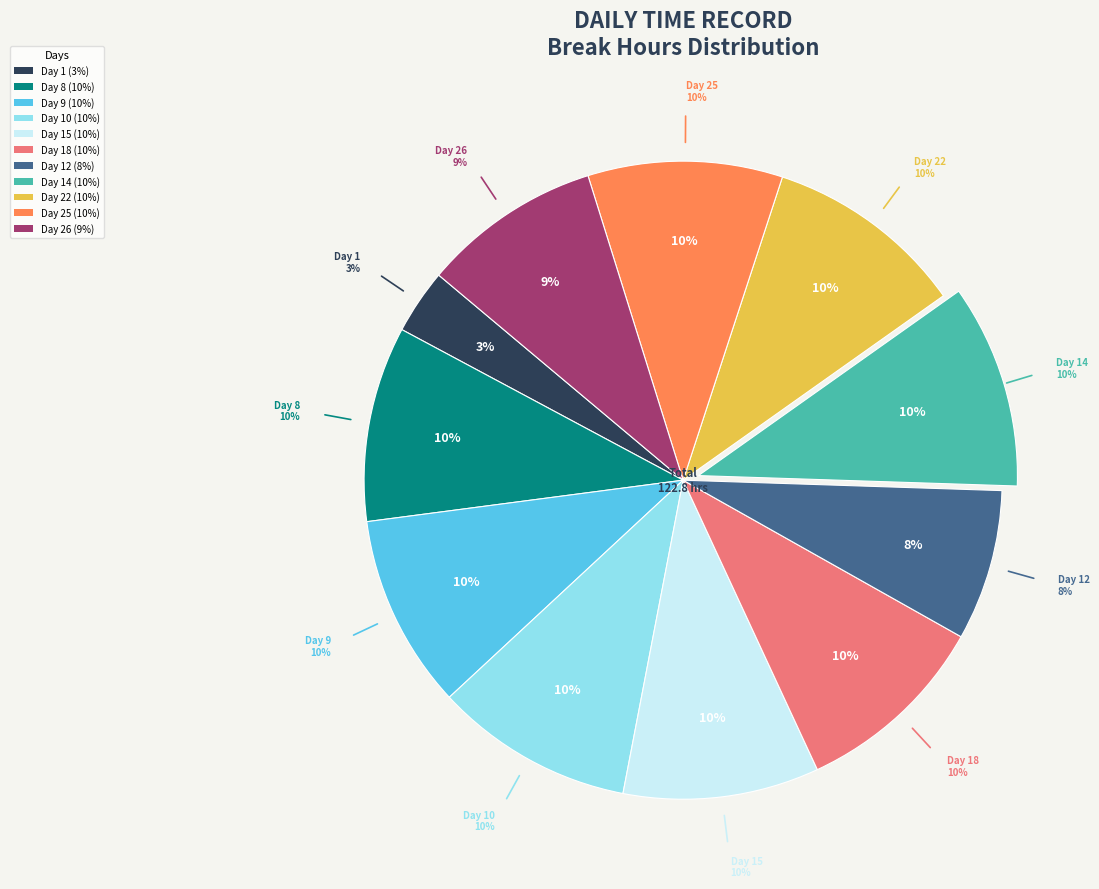

What is the largest slice in the pie chart?

Day 14